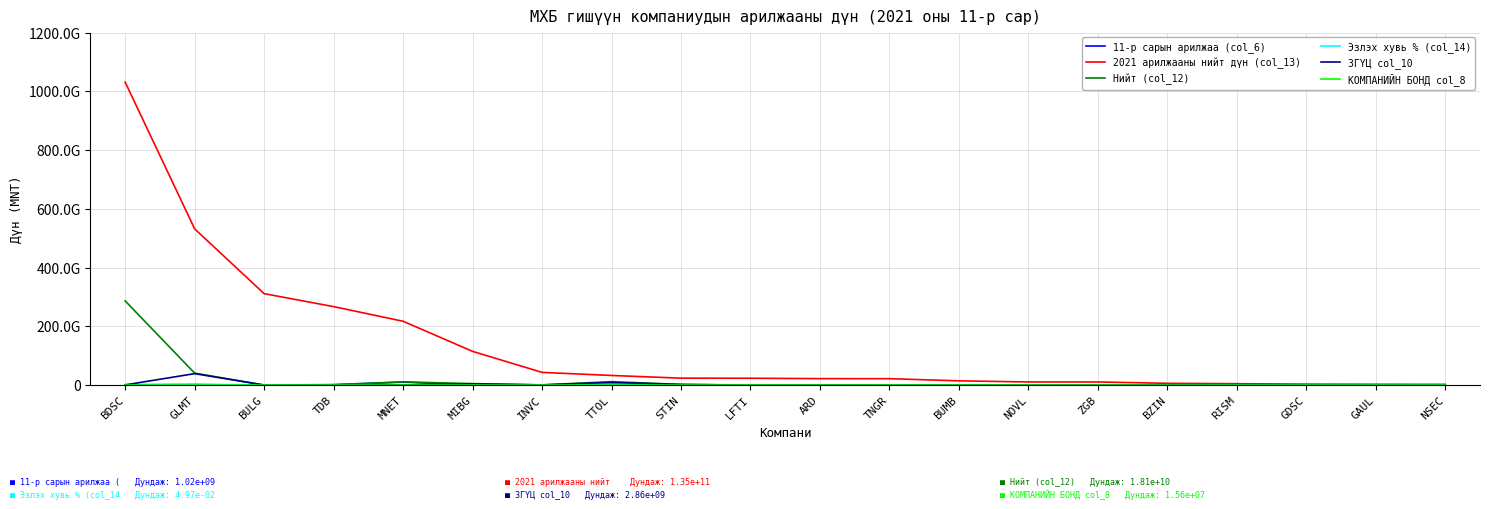

What is the label of the 3rd point from the right?

GDSC